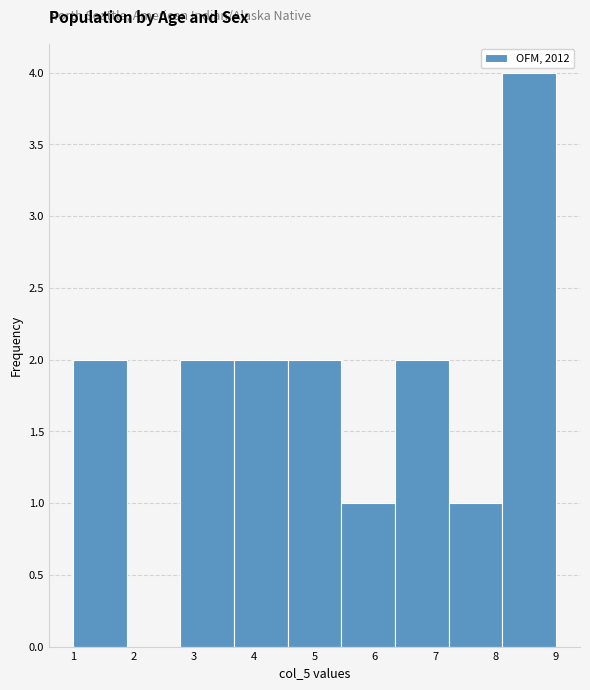

Reading left to right, list every bar in this chart as the range it spans on the x-axis followed by its height. Neither the bar edges nor the heights are printed on the chart, so give them approximately, as read against the axes.

1.0 to 1.9: 2
1.9 to 2.8: 0
2.8 to 3.7: 2
3.7 to 4.6: 2
4.6 to 5.4: 2
5.4 to 6.3: 1
6.3 to 7.2: 2
7.2 to 8.1: 1
8.1 to 9.0: 4